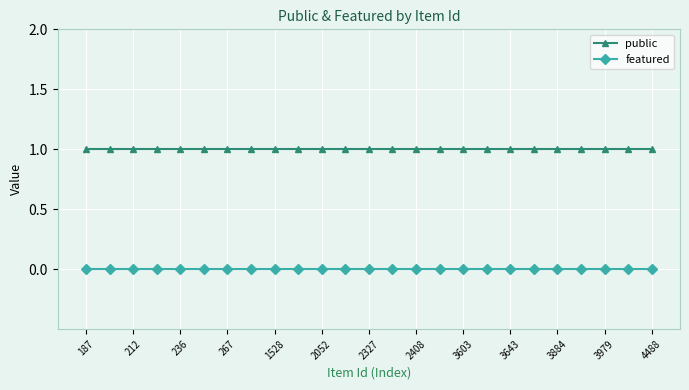

How many lines are shown in the chart?

2